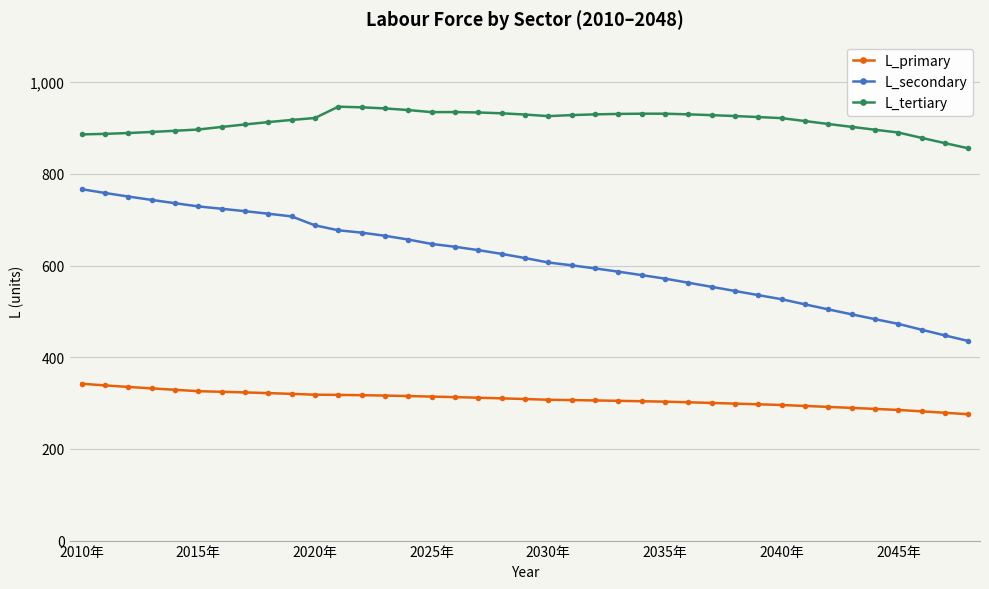

What is the value of the L_primary point at the 31st from the left?

295.8